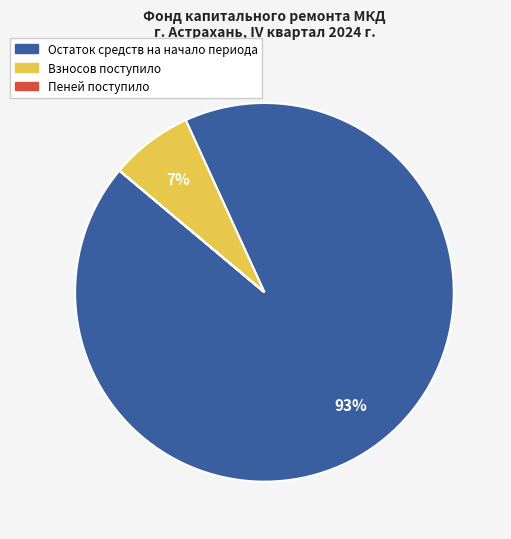

Do Взносов поступило and Остаток средств на начало периода together represent more than half of the pie?

Yes